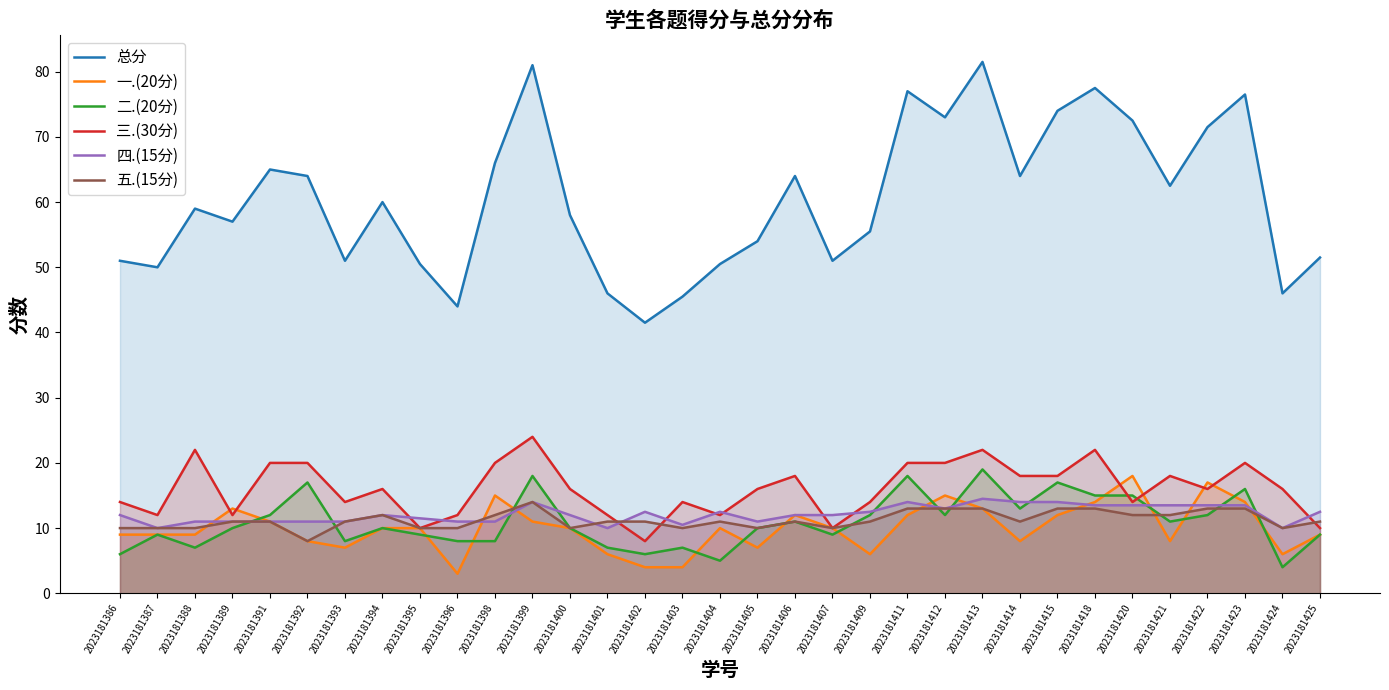

What is the difference between the 四.(15分) values at 2023181386 and 2023181418?

1.5